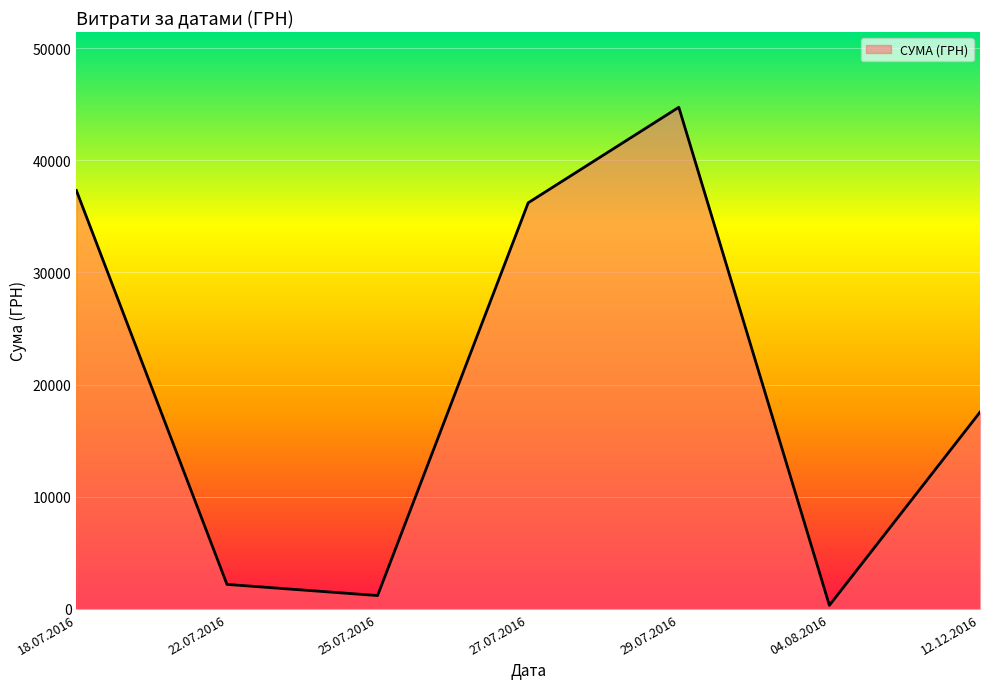

Reading right to left, transcribe all the data shown in this chart.

17548.0	321.5	44730.5	36213.0	1193.0	2188.9	37309.0